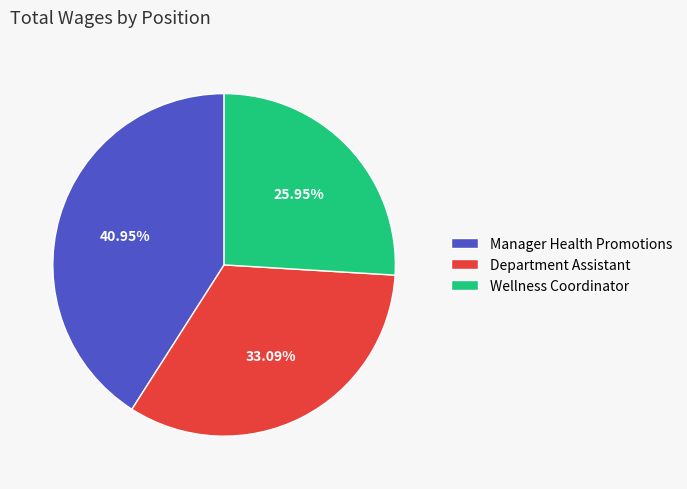

True or false: Department Assistant accounts for 33% of the total.

True